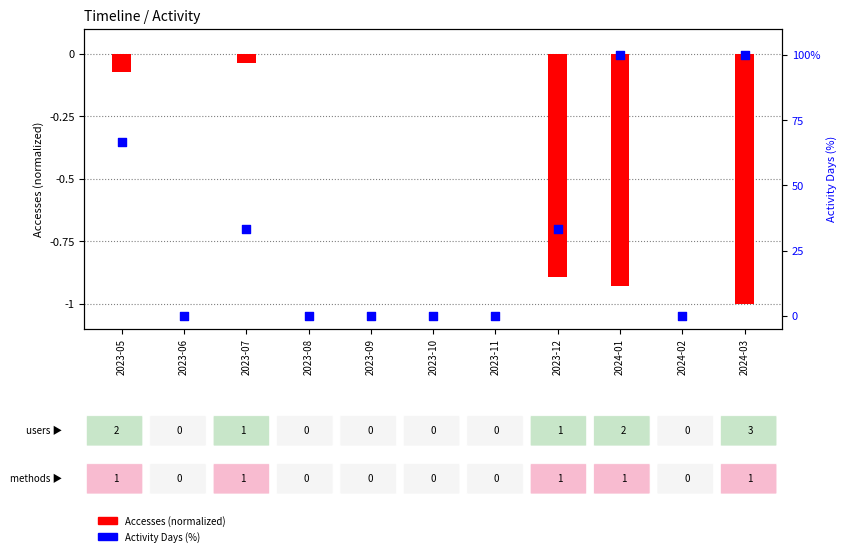

Which series has the largest total across all categories?

Activity Days (%)